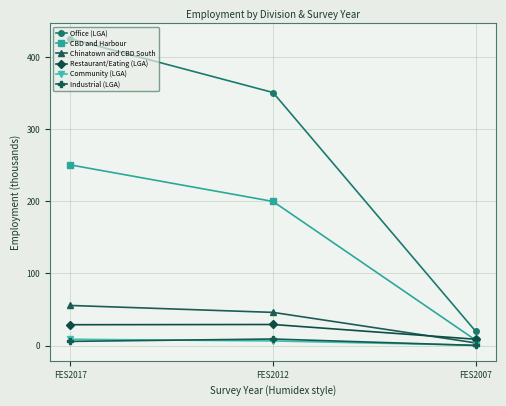

Between FES2017 and FES2012, which series saw the biggest shift?

Office (LGA)